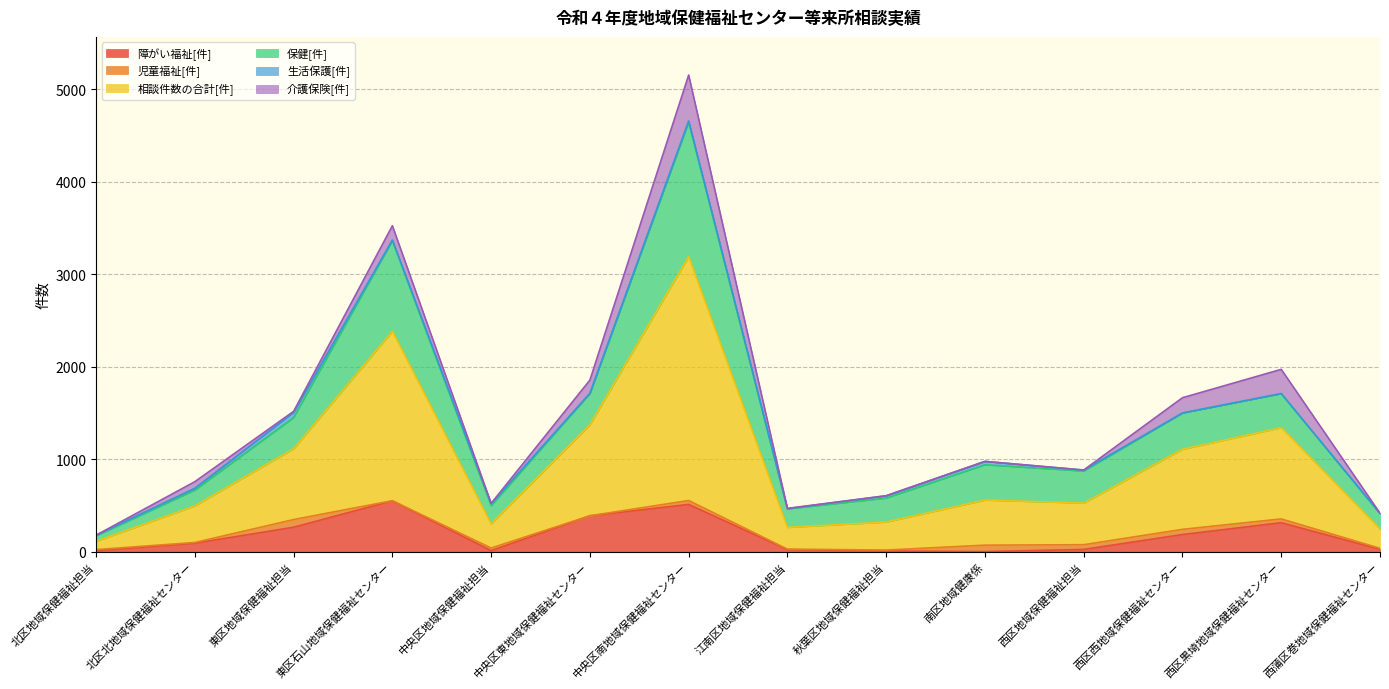

True or false: 障がい福祉[件] has more than 0 interior local peaks.

True